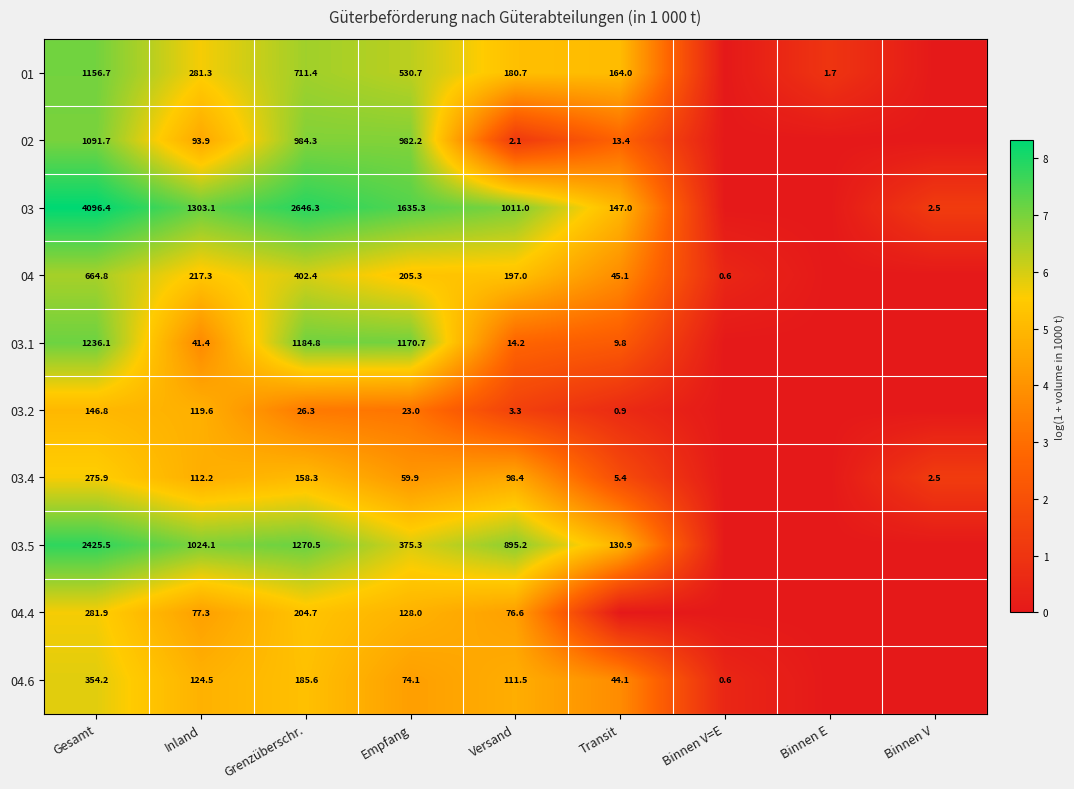

True or false: 04.6 has a value of 124.5 at Inland.

True